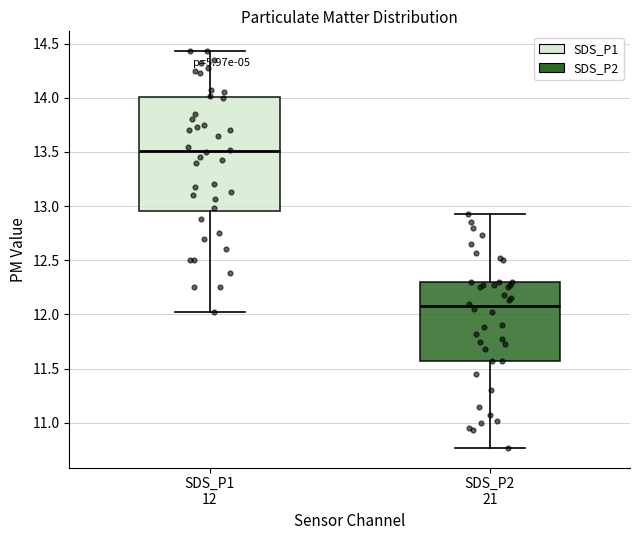

Comparing the boxes themselves (not the whiskers), which one is the tallest?

SDS_P1 12